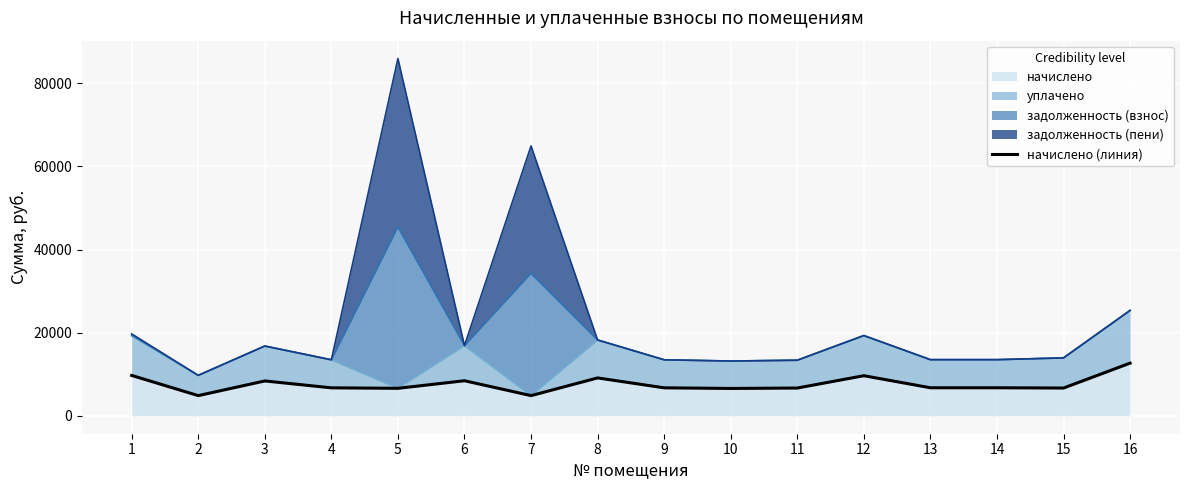

At which label is the value closest to 8772?

6